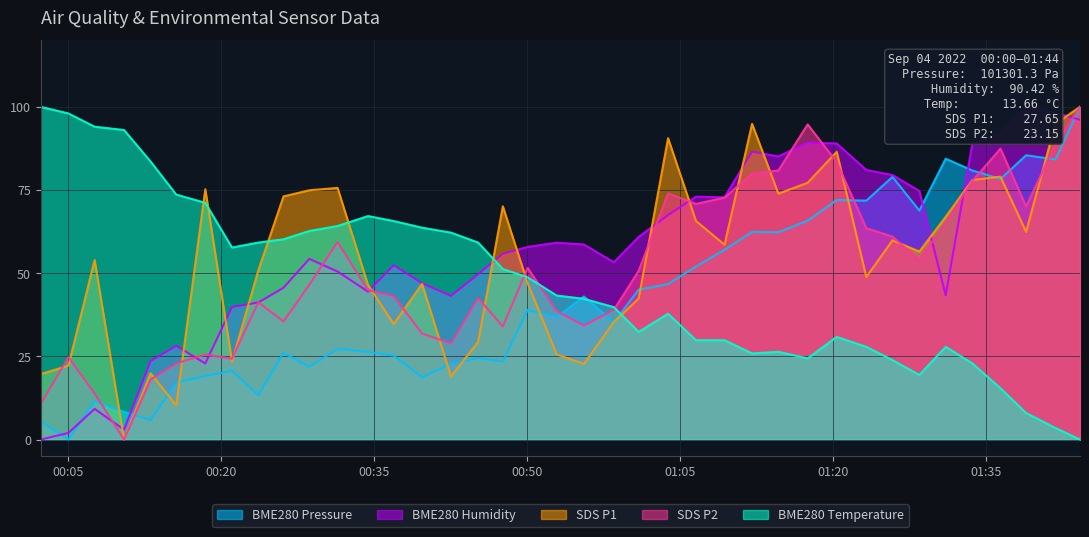

Does the chart display data point markers on the line(s)?

No